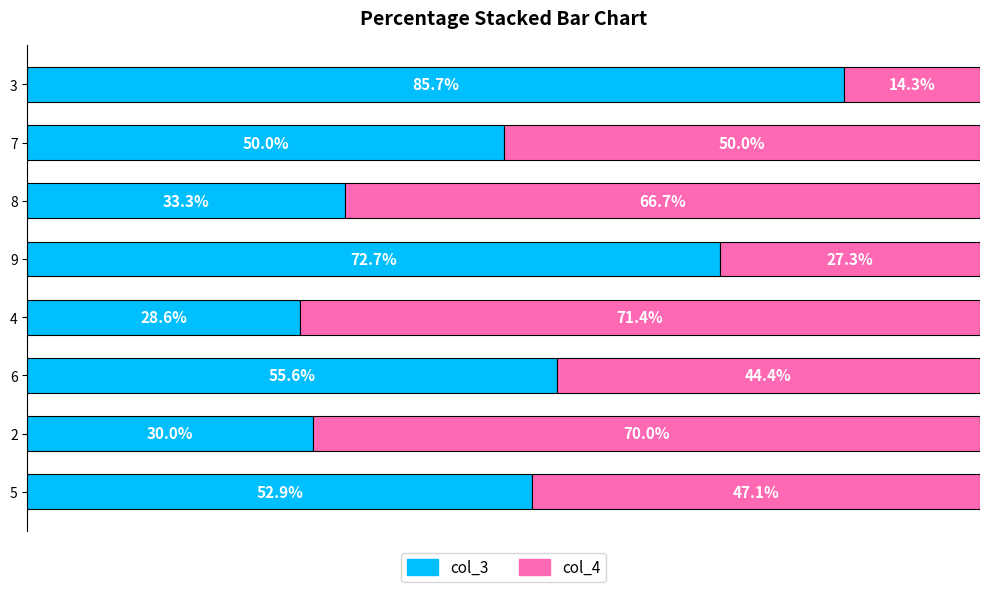

List the labels in order of col_3 value, smallest first.

4, 2, 8, 7, 5, 6, 9, 3